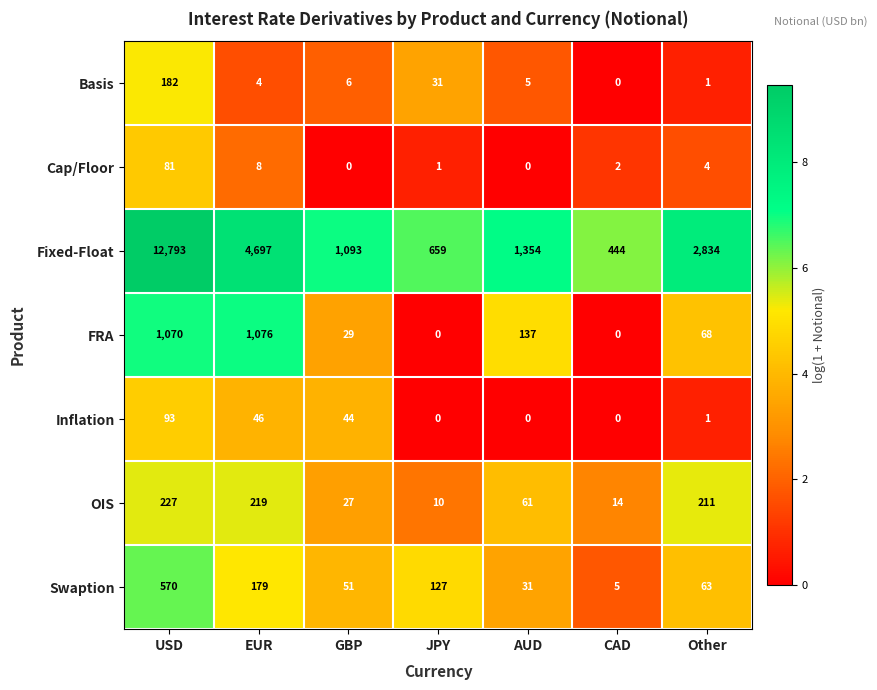

Which series has the largest total across all categories?

Fixed-Float